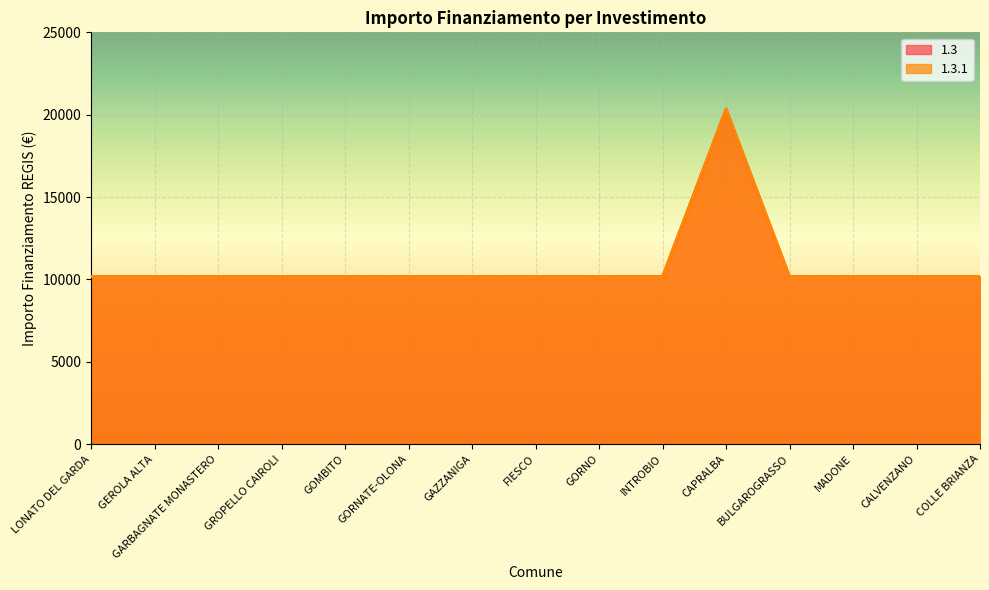

List the labels in order of 1.3 value, largest first.

CAPRALBA, LONATO DEL GARDA, GEROLA ALTA, GARBAGNATE MONASTERO, GROPELLO CAIROLI, GOMBITO, GORNATE-OLONA, GAZZANIGA, FIESCO, GORNO, INTROBIO, BULGAROGRASSO, MADONE, CALVENZANO, COLLE BRIANZA